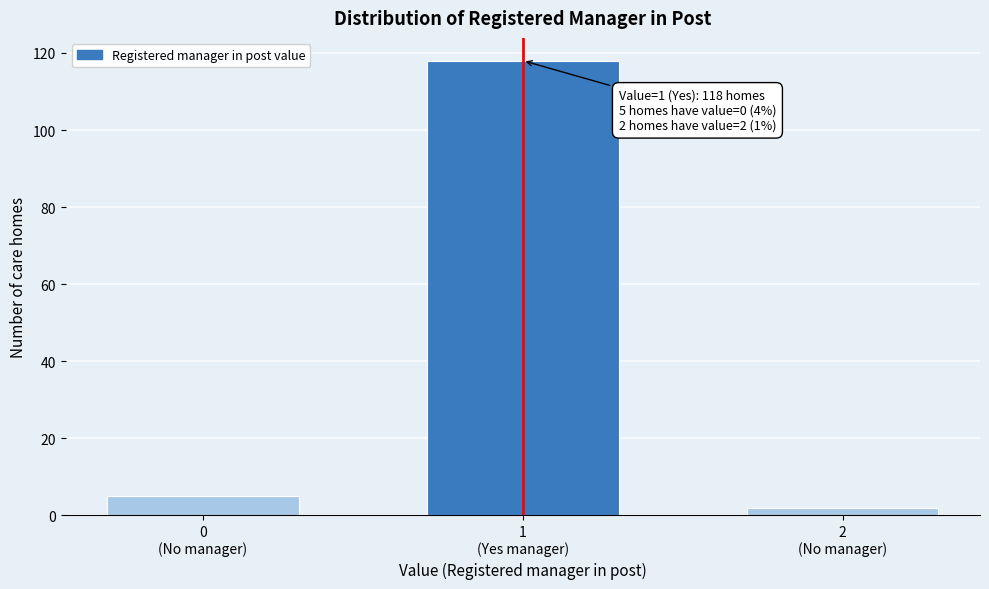

Reading left to right, what are all the values shown in this chart?

5	118	2